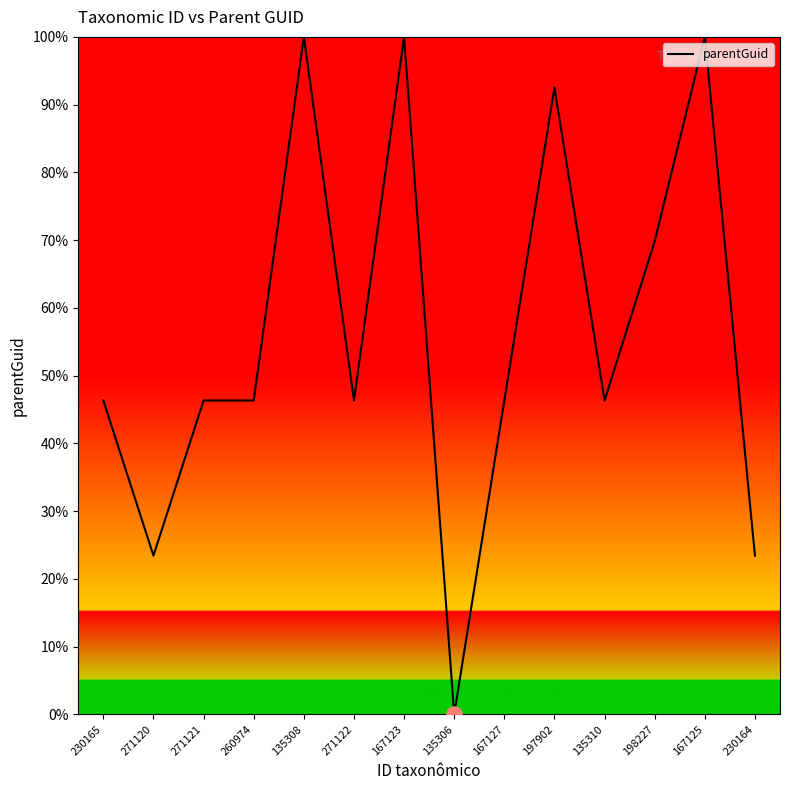

Which has a higher value, 167125 or 260974?

167125